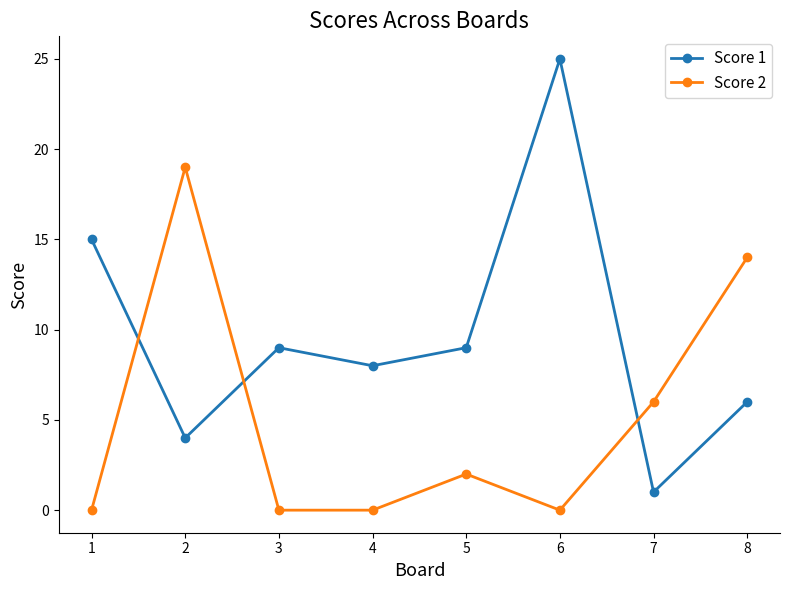

Reading right to left, what are all the values shown in this chart?

Score 1: 8=6	7=1	6=25	5=9	4=8	3=9	2=4	1=15
Score 2: 8=14	7=6	6=0	5=2	4=0	3=0	2=19	1=0